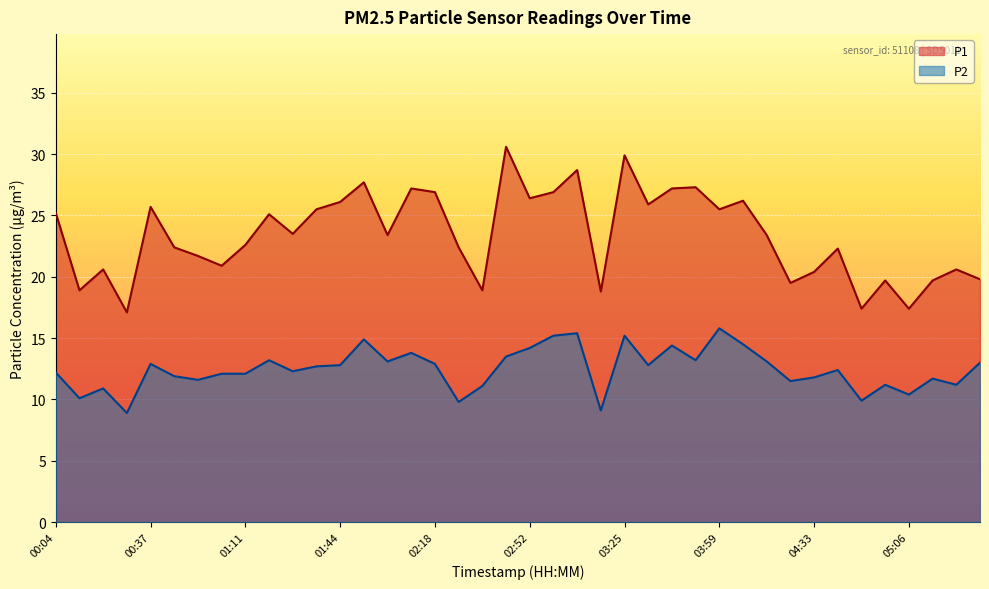

Rank the series at 02:18 from highest to lowest value.

P1, P2